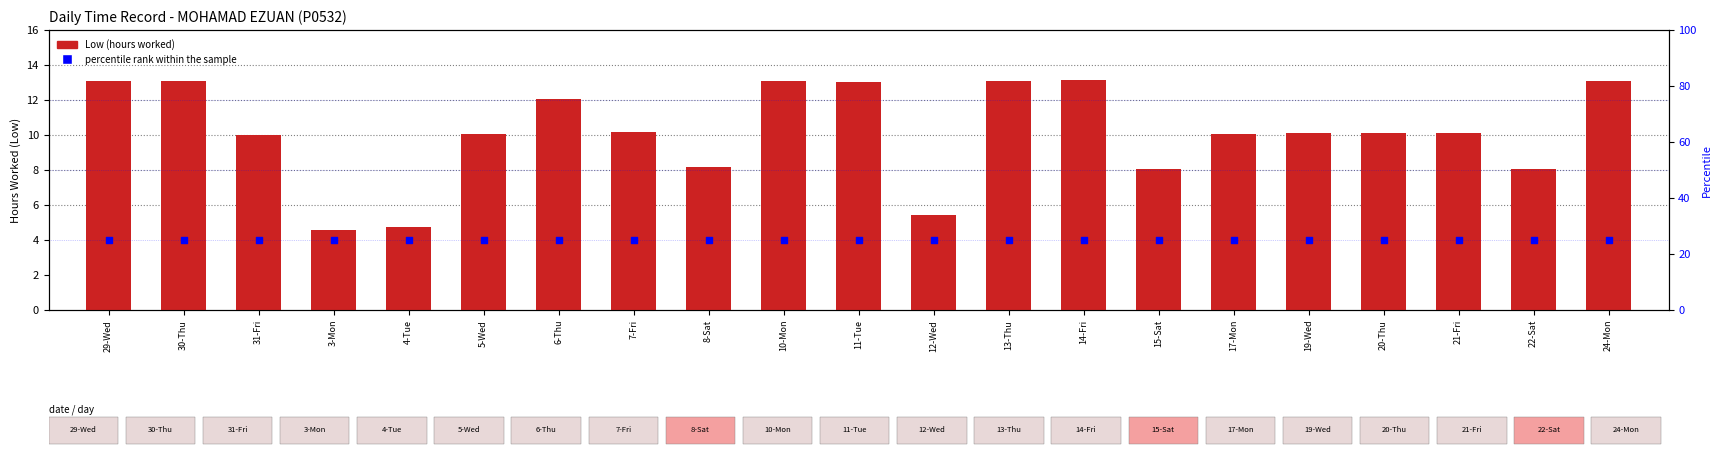

Which series has the largest total across all categories?

percentile rank within the sample